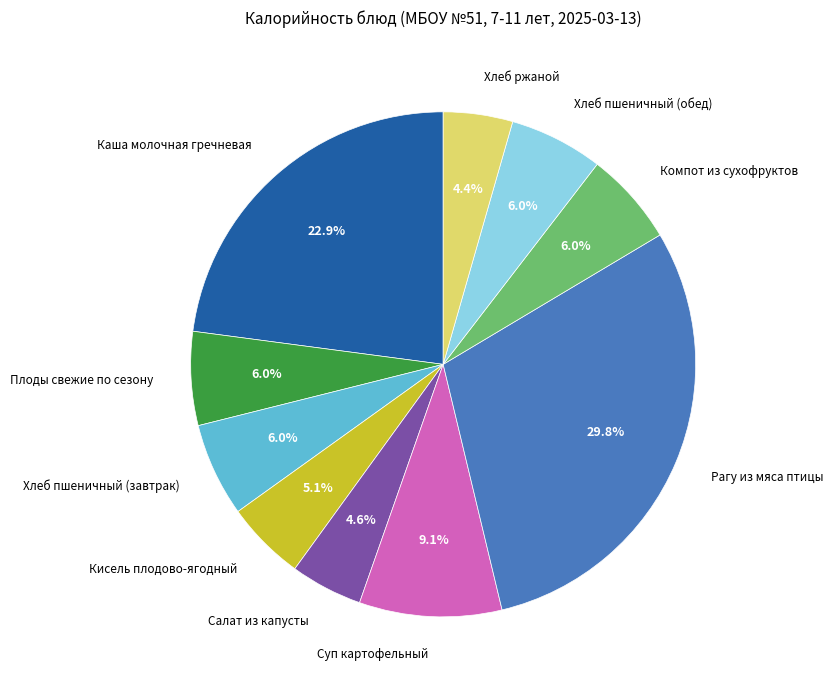

Does Хлеб пшеничный (обед) account for over 50% of the chart?

No